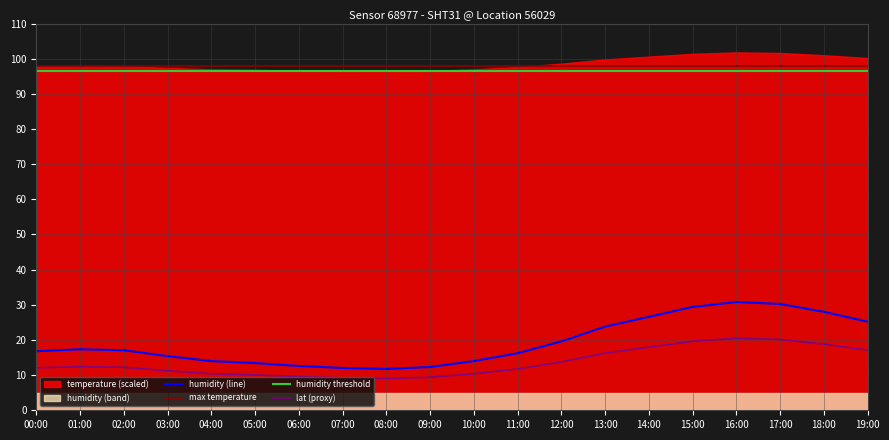

Read the humidity threshold value at 02:00.

96.6